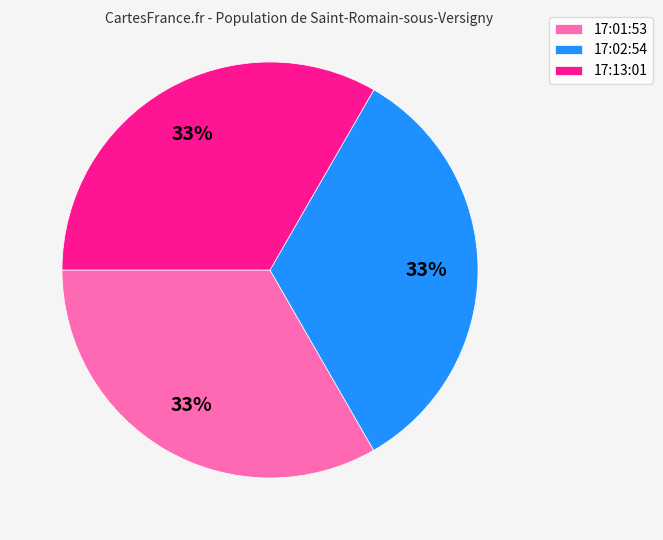

Does 17:02:54 represent more than half of the total?

No